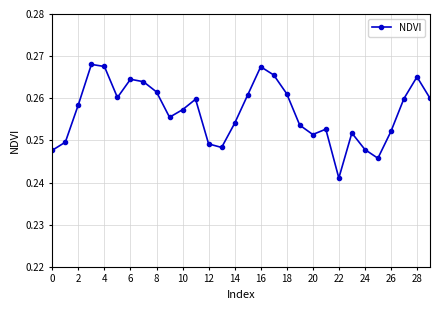

What is the sum of all values?

7.7